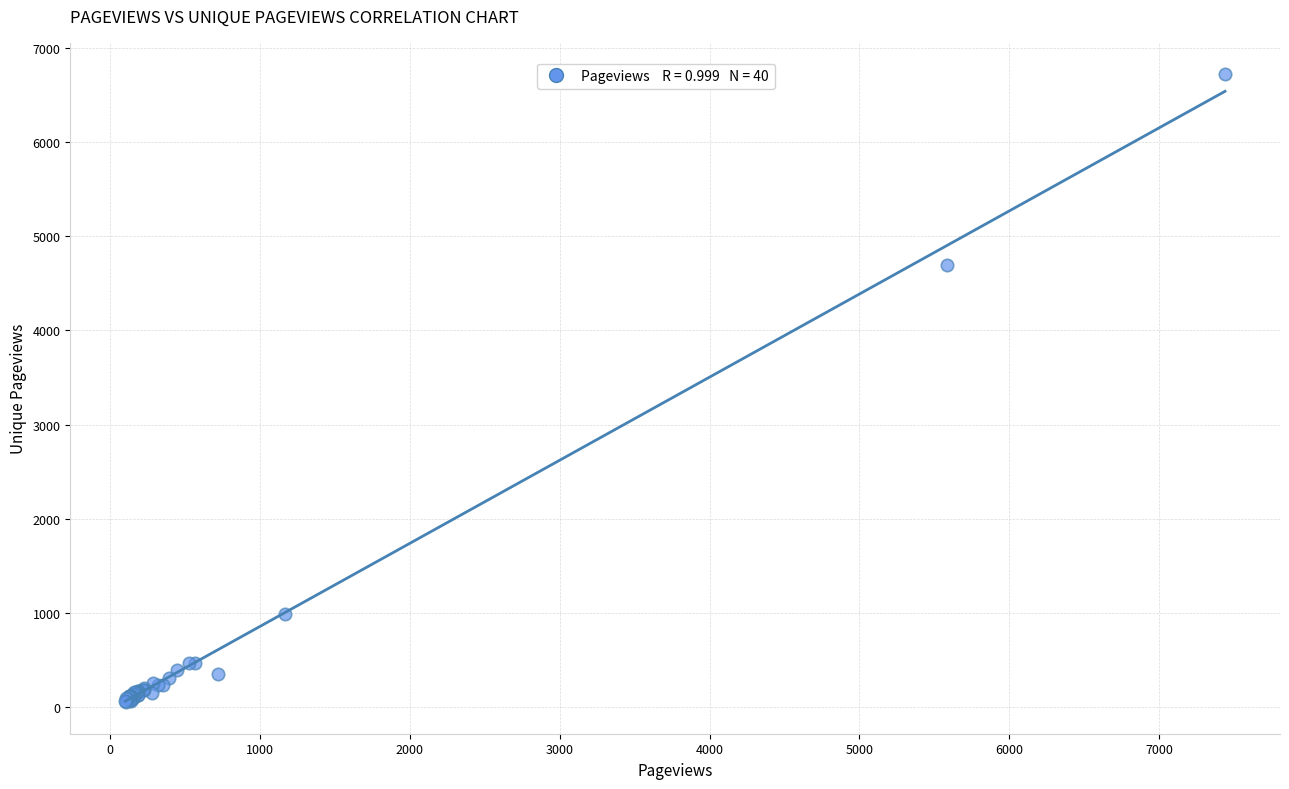

What Y value in the scatter plot is closest to 3386?

4692